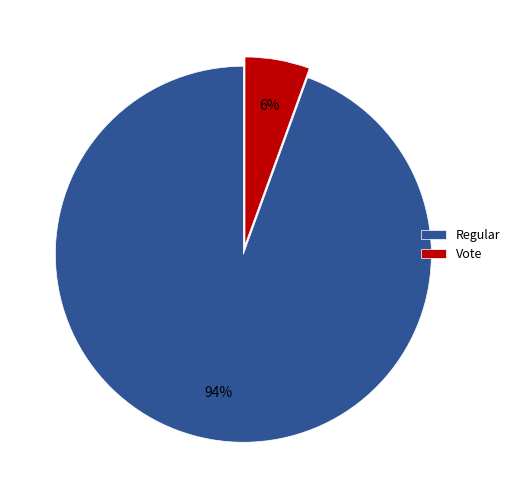

How many segments does this pie chart have?

2